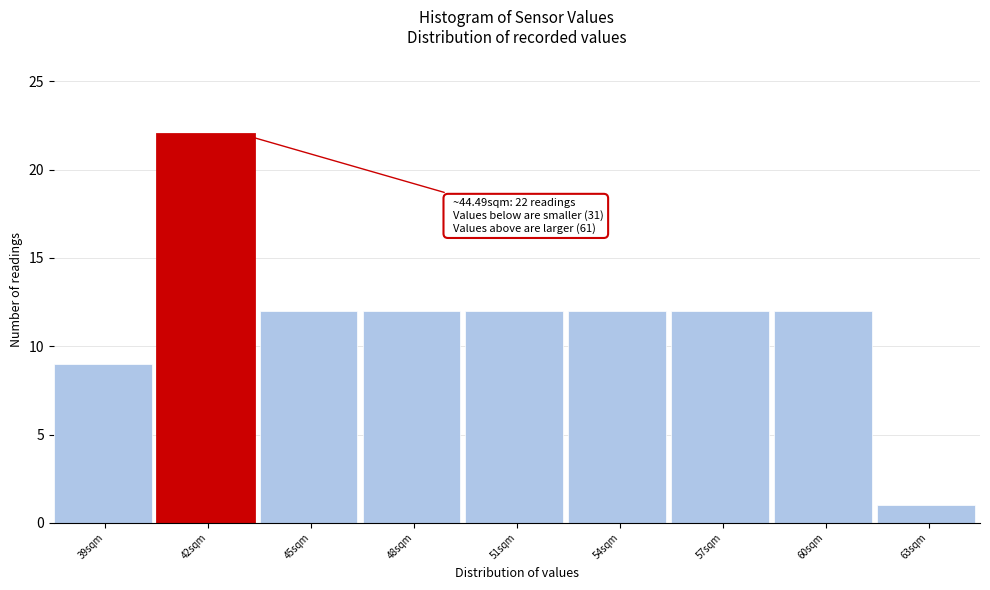

Reading left to right, transcribe all the data shown in this chart.

39sqm=9	42sqm=22	45sqm=12	48sqm=12	51sqm=12	54sqm=12	57sqm=12	60sqm=12	63sqm=1